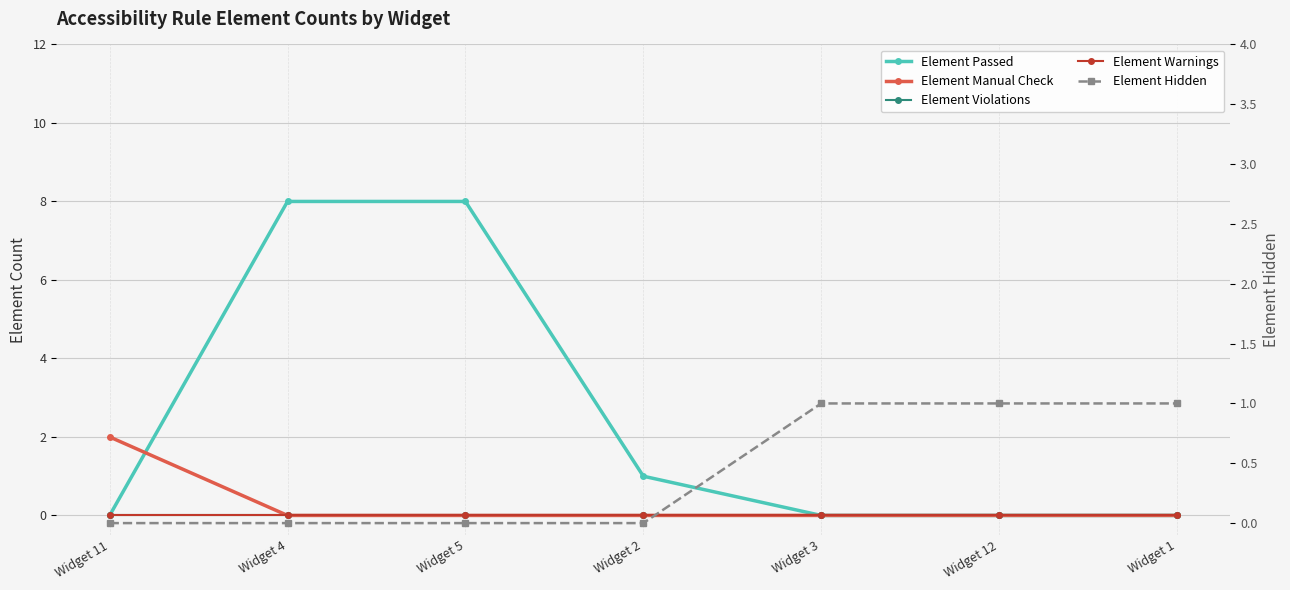

Rank the series by their maximum value, from lowest to highest.

Element Violations, Element Warnings, Element Hidden, Element Manual Check, Element Passed